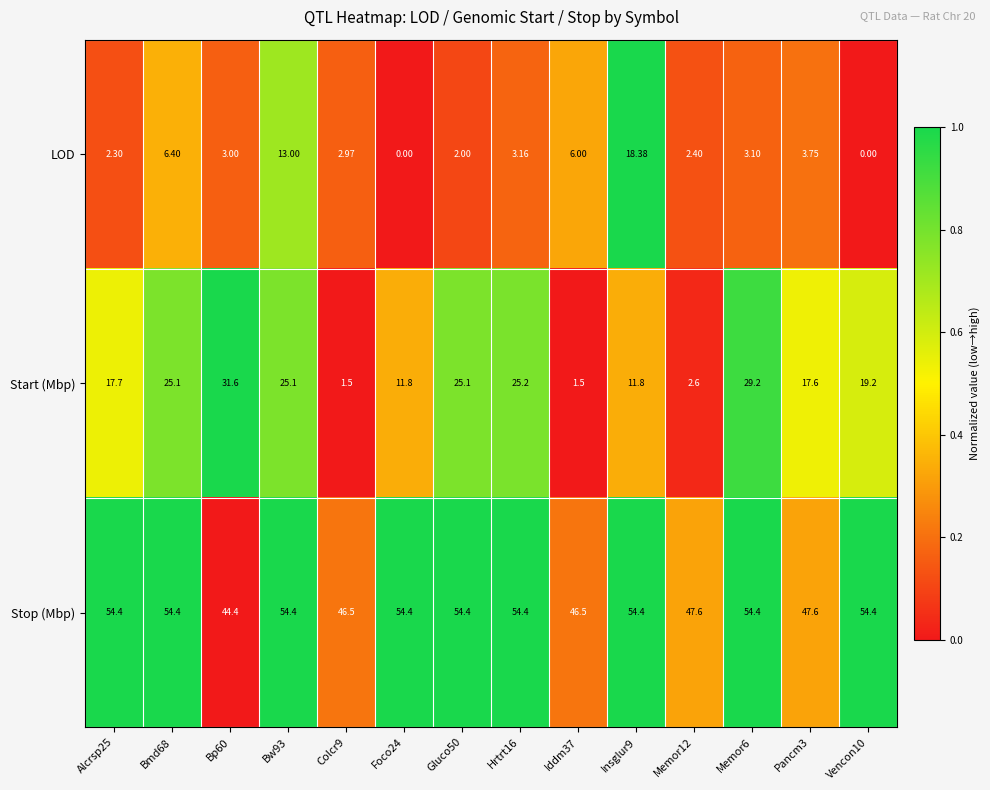

Between Bmd68 and Pancm3, which series saw the biggest shift?

Start (Mbp)